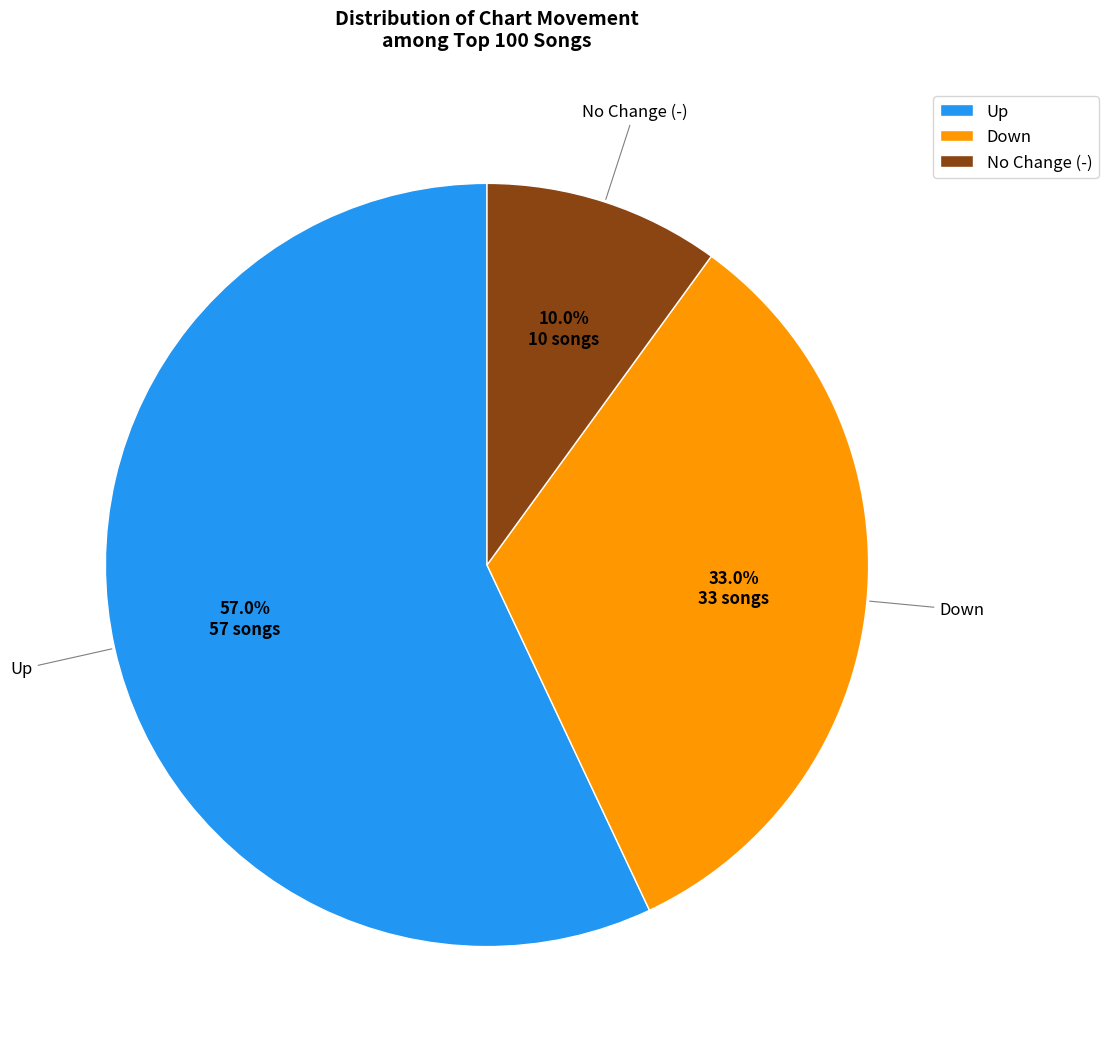

Rank the categories by value from highest to lowest.

Up, Down, No Change (-)